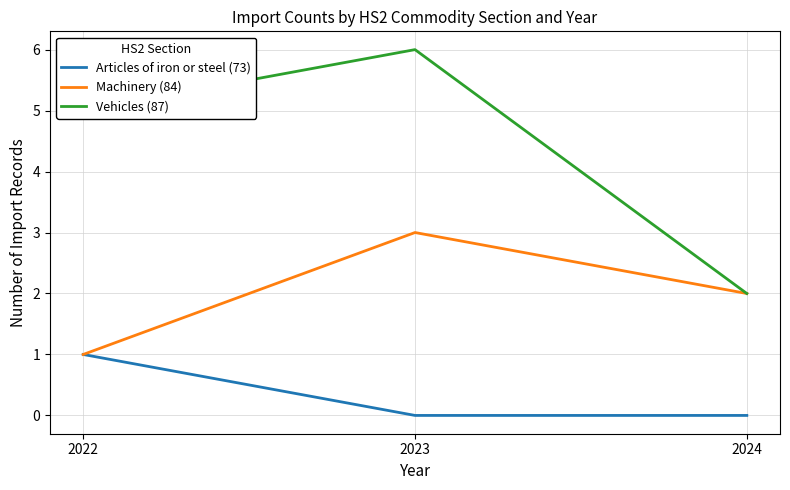

What is the sum of all Machinery (84) values?

6